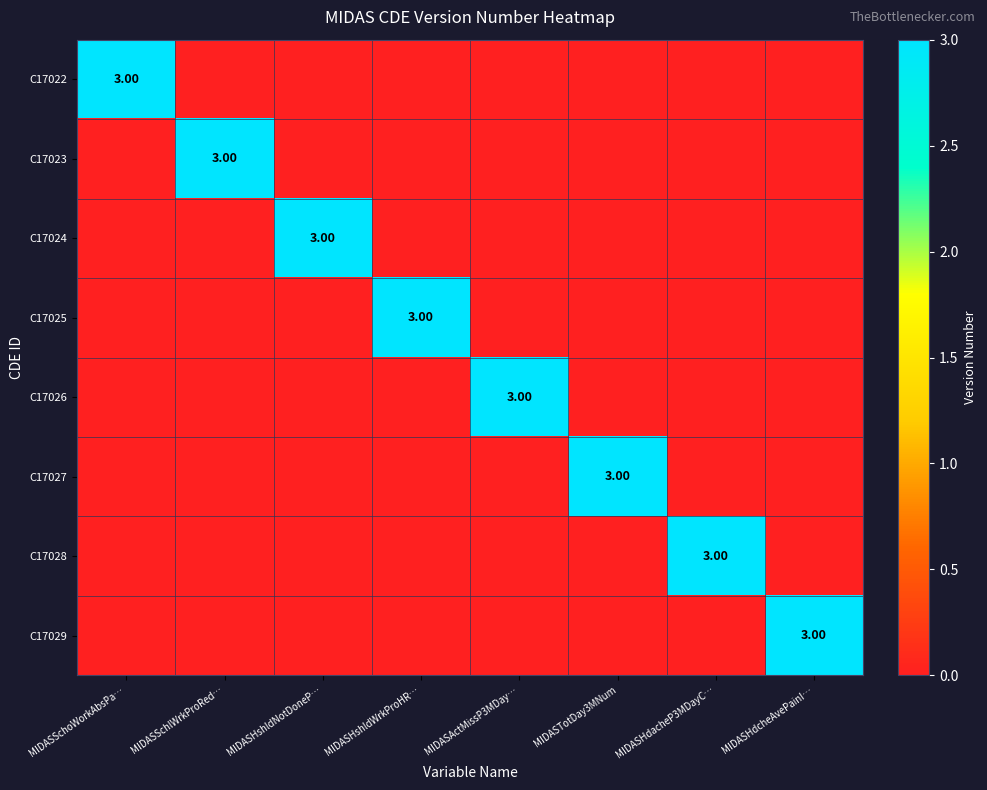

Which has a higher value, MIDASHshldNotDoneP… or MIDASHdcheAvePainI…?

MIDASHshldNotDoneP…